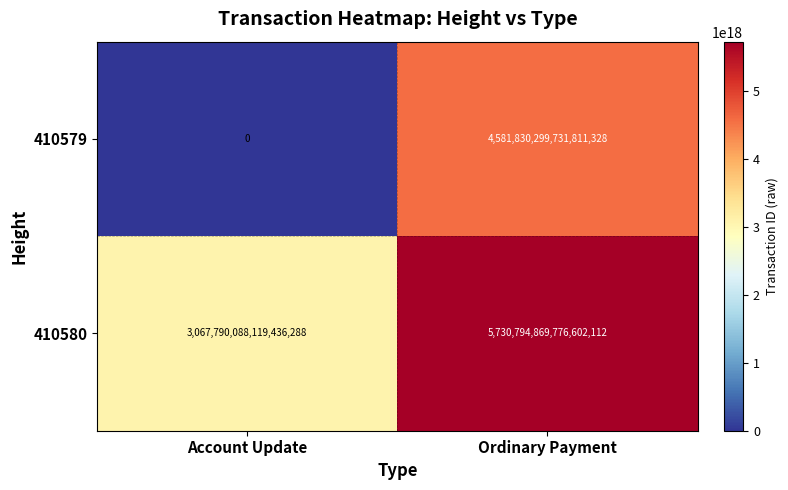

The value of 410579 at Account Update is 0. True or false?

True